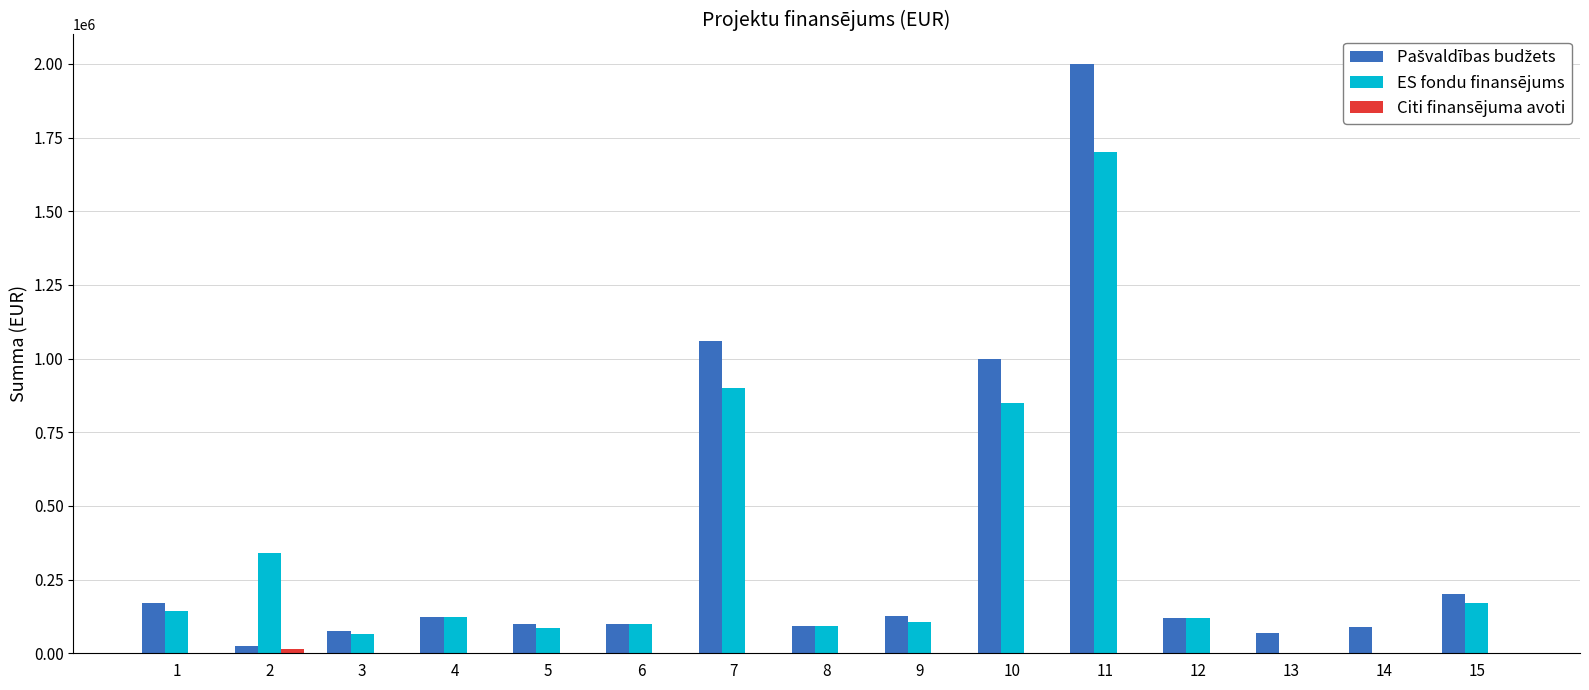

What is the total value across all series at 13?

70000.0